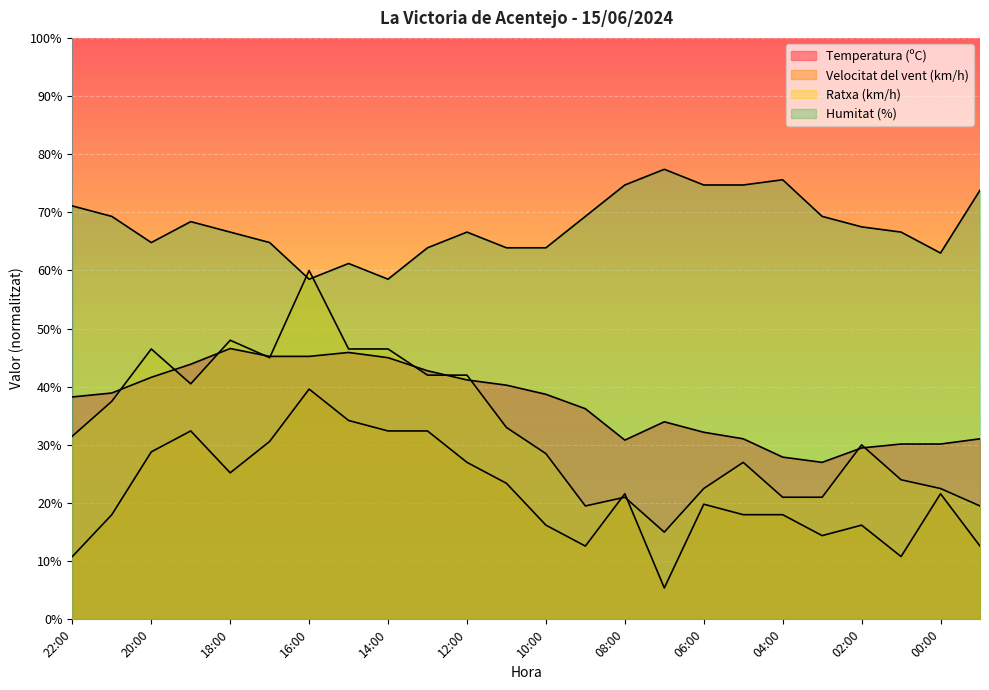

Reading left to right, list all the values displayed in this chart.

Temperatura (ºC): 22:00=38.2	21:00=38.9	20:00=41.6	19:00=43.9	18:00=46.6	17:00=45.2	16:00=45.2	15:00=45.9	14:00=45.0	13:00=42.8	12:00=41.2	11:00=40.3	10:00=38.7	09:00=36.2	08:00=30.8	07:00=34.0	06:00=32.2	05:00=31.1	04:00=27.9	03:00=27.0	02:00=29.5	01:00=30.2	00:00=30.2	23:00=31.1
Velocitat del vent (km/h): 22:00=10.8	21:00=18.0	20:00=28.8	19:00=32.4	18:00=25.2	17:00=30.6	16:00=39.6	15:00=34.2	14:00=32.4	13:00=32.4	12:00=27.0	11:00=23.4	10:00=16.2	09:00=12.6	08:00=21.6	07:00=5.4	06:00=19.8	05:00=18.0	04:00=18.0	03:00=14.4	02:00=16.2	01:00=10.8	00:00=21.6	23:00=12.6
Ratxa (km/h): 22:00=31.5	21:00=37.5	20:00=46.5	19:00=40.5	18:00=48.0	17:00=45.0	16:00=60.0	15:00=46.5	14:00=46.5	13:00=42.0	12:00=42.0	11:00=33.0	10:00=28.5	09:00=19.5	08:00=21.0	07:00=15.0	06:00=22.5	05:00=27.0	04:00=21.0	03:00=21.0	02:00=30.0	01:00=24.0	00:00=22.5	23:00=19.5
Humitat (%): 22:00=71.1	21:00=69.3	20:00=64.8	19:00=68.4	18:00=66.6	17:00=64.8	16:00=58.5	15:00=61.2	14:00=58.5	13:00=63.9	12:00=66.6	11:00=63.9	10:00=63.9	09:00=69.3	08:00=74.7	07:00=77.4	06:00=74.7	05:00=74.7	04:00=75.6	03:00=69.3	02:00=67.5	01:00=66.6	00:00=63.0	23:00=73.8